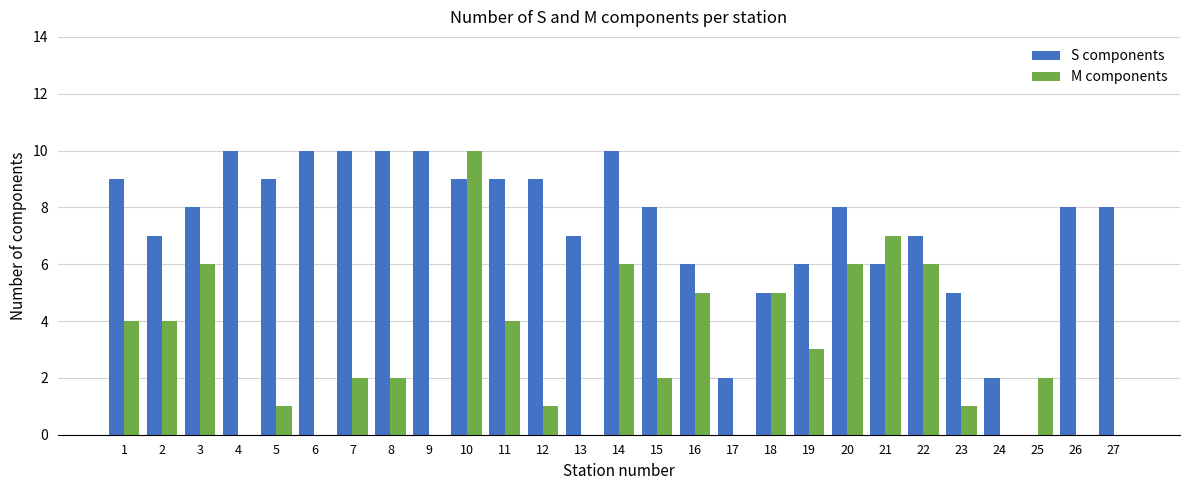

Reading left to right, extract all data points from this chart.

S components: 1=9	2=7	3=8	4=10	5=9	6=10	7=10	8=10	9=10	10=9	11=9	12=9	13=7	14=10	15=8	16=6	17=2	18=5	19=6	20=8	21=6	22=7	23=5	24=2	25=0	26=8	27=8
M components: 1=4	2=4	3=6	4=0	5=1	6=0	7=2	8=2	9=0	10=10	11=4	12=1	13=0	14=6	15=2	16=5	17=0	18=5	19=3	20=6	21=7	22=6	23=1	24=0	25=2	26=0	27=0